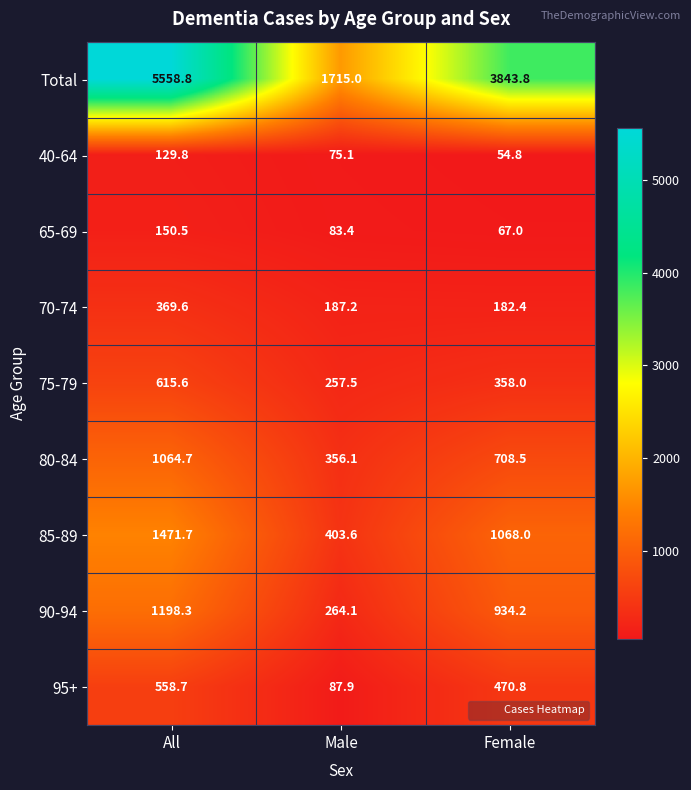

Which series has the largest total across all categories?

Total